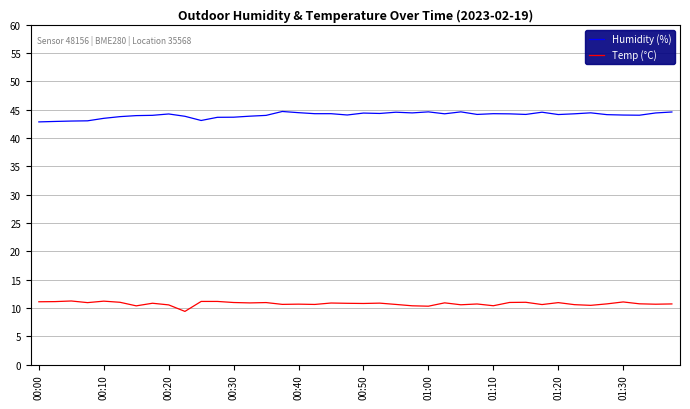

What is the difference between the maximum and minimum values in the Humidity (%) series?

1.8